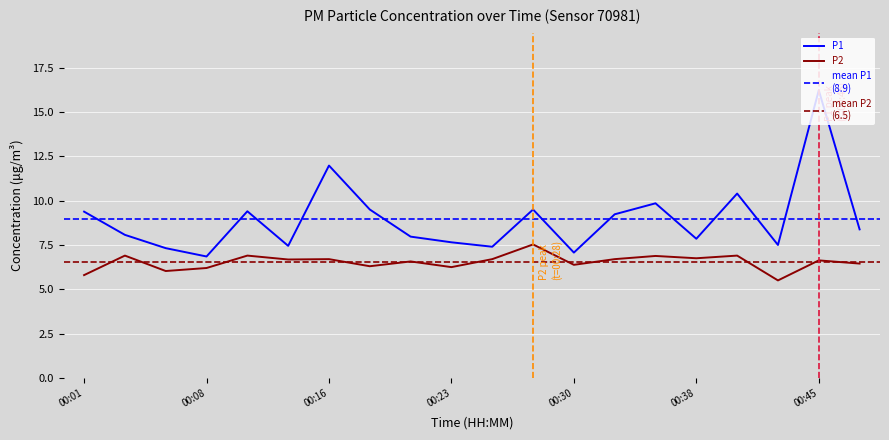

How many values in the P2 series are below 6?

2